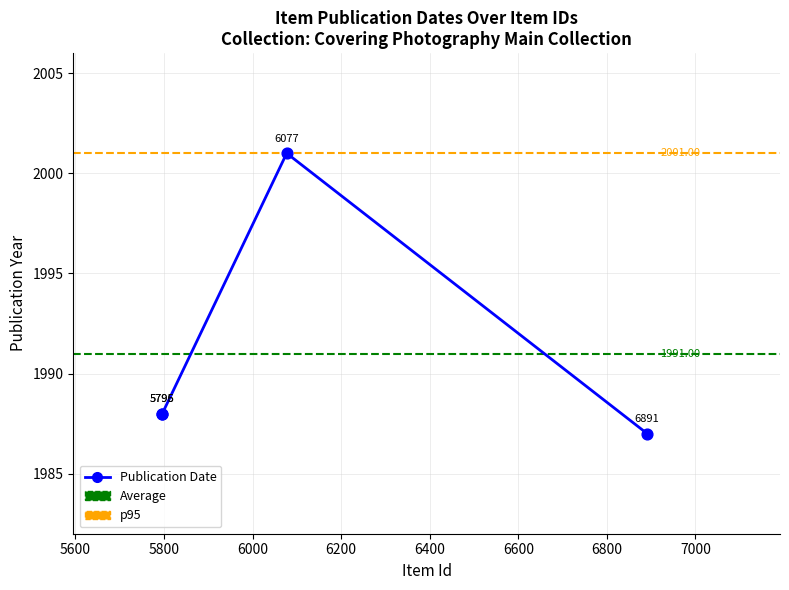

What is the change in value from 6077 to 5795?

-13